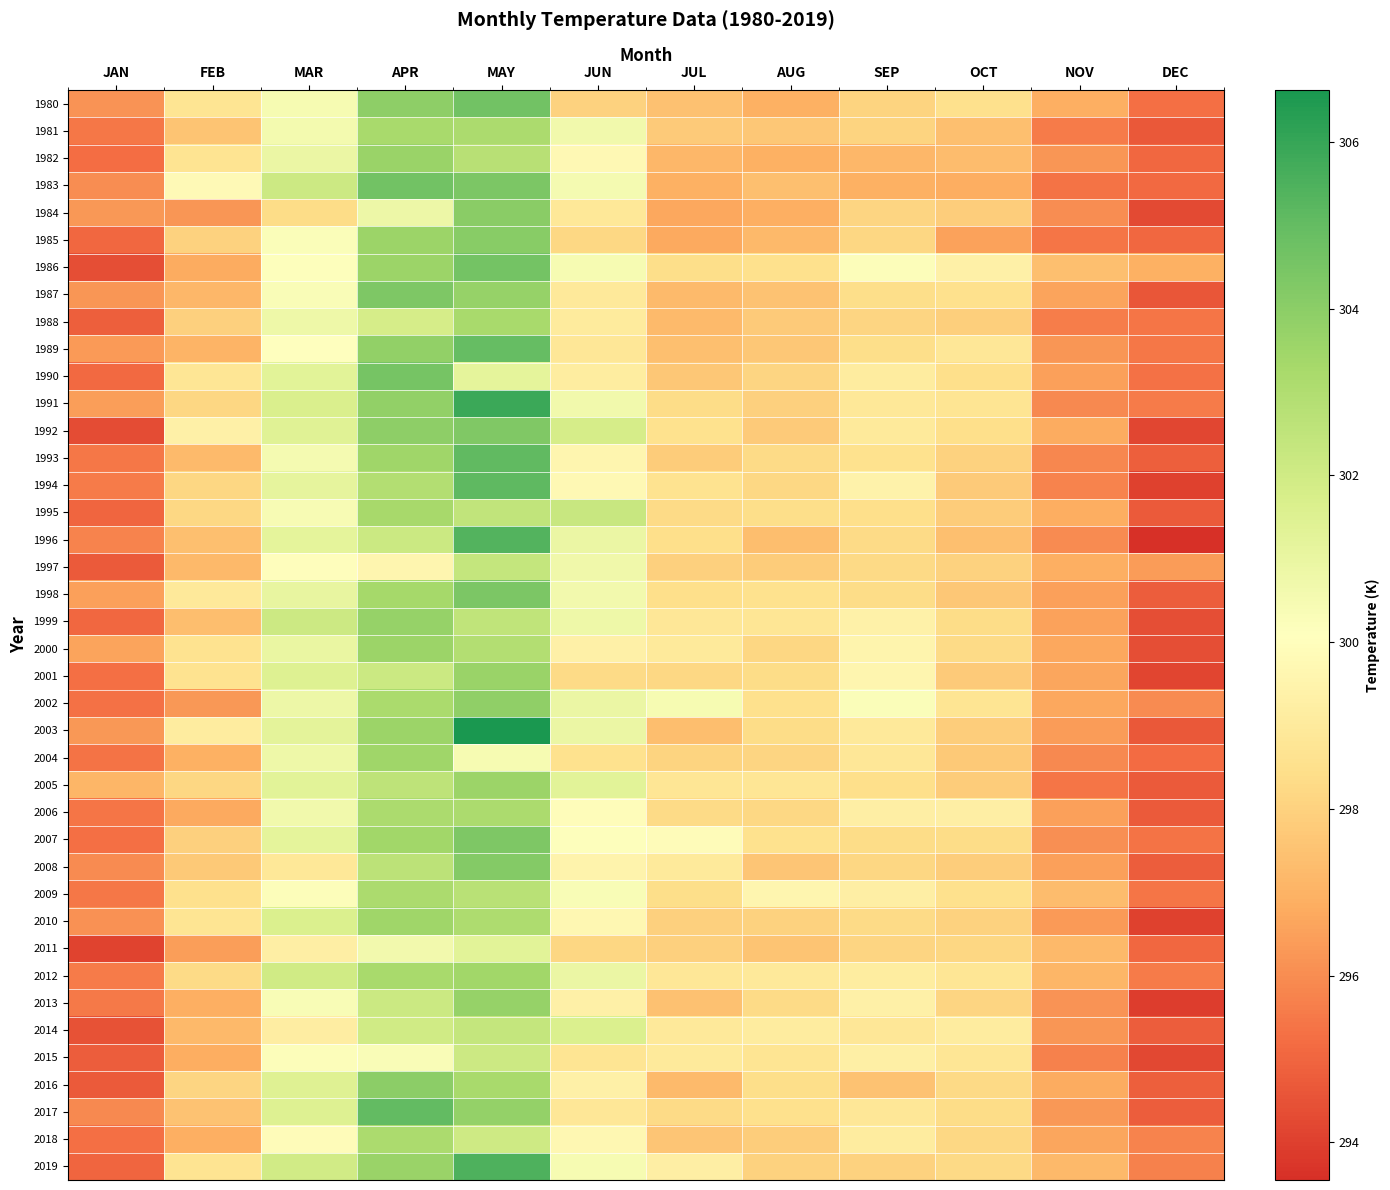

What is the total value across all series at SEP?

11946.5